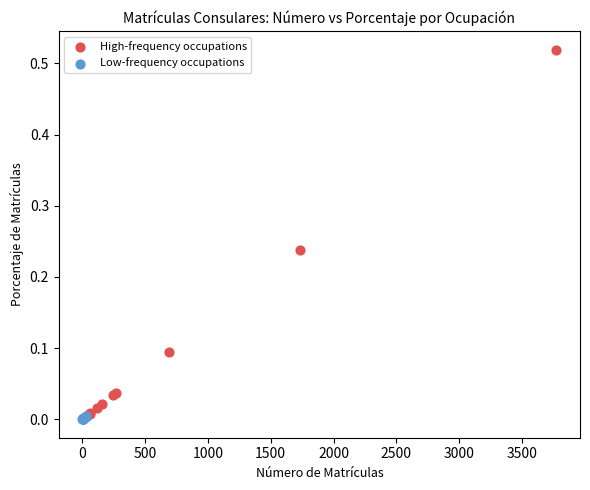

Which series has the largest Y range (max minus min)?

High-frequency occupations